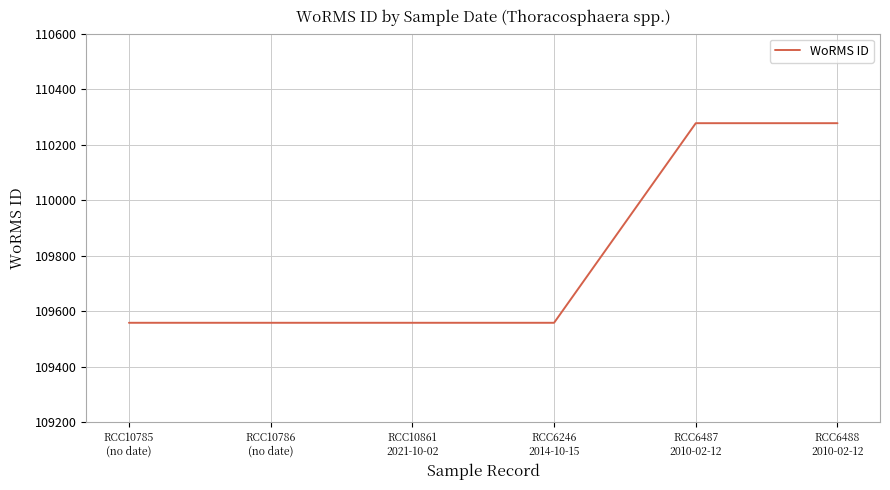

What is the minimum value shown in the chart?

109558